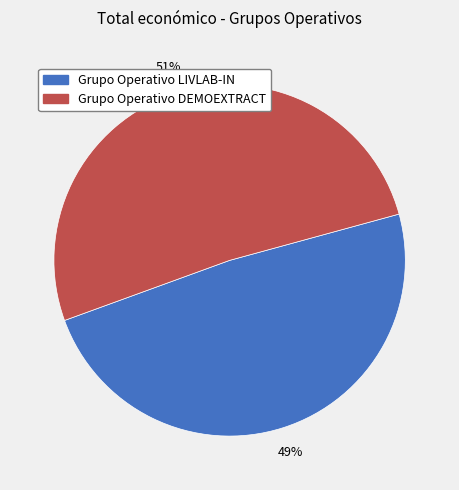

Combined, do Grupo Operativo LIVLAB-IN and Grupo Operativo DEMOEXTRACT account for over 50%?

Yes